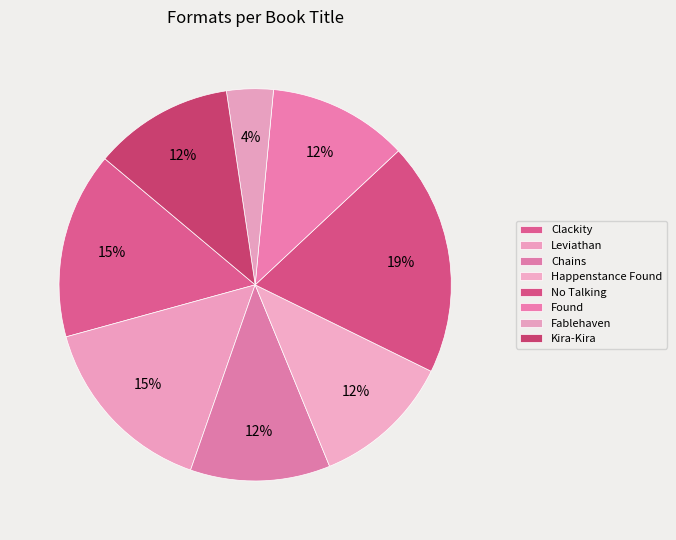

True or false: Found accounts for 3% of the total.

False